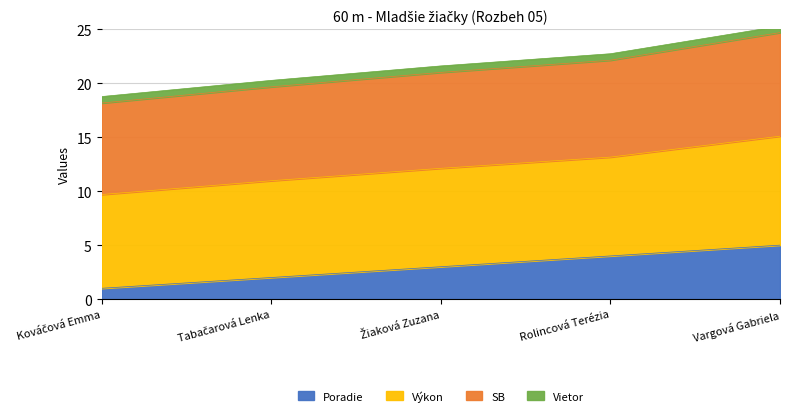

Is it true that Poradie equals 3 at Vargová Gabriela?

False